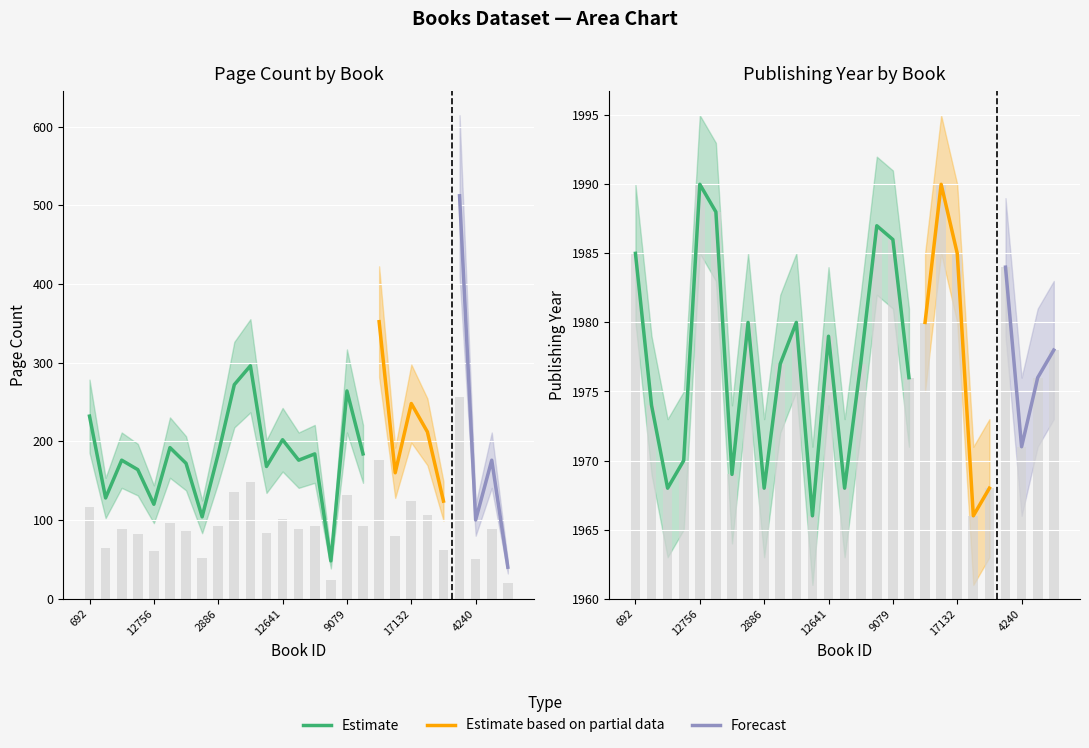

Read the pageCount value at 3021.

92